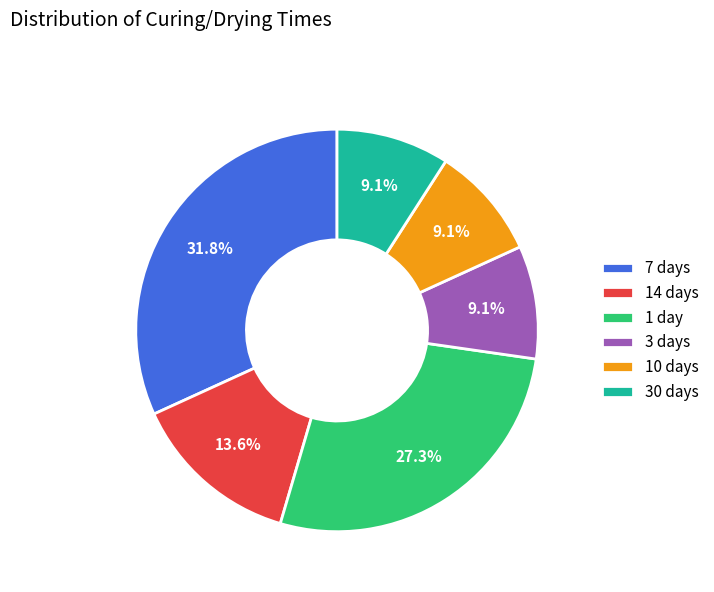

To the nearest percent, what portion does 3 days represent?

9%